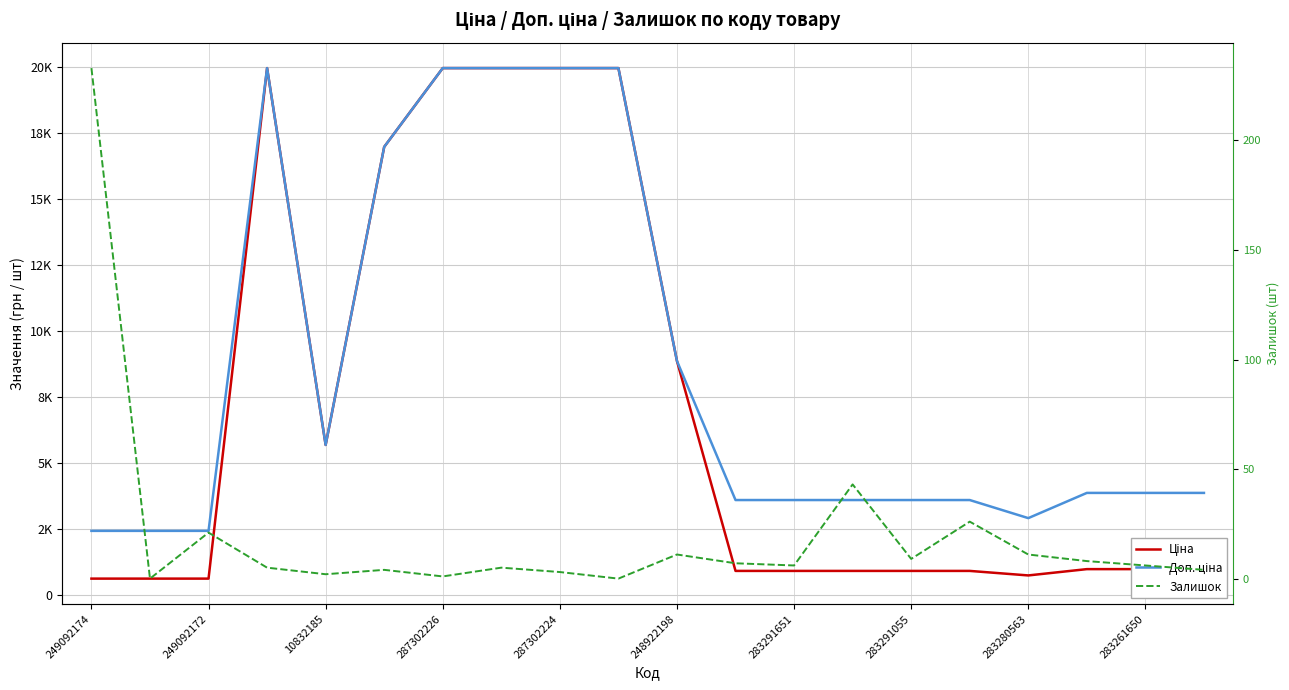

What is the difference between the Залишок values at 14 and 248922198?

5.0